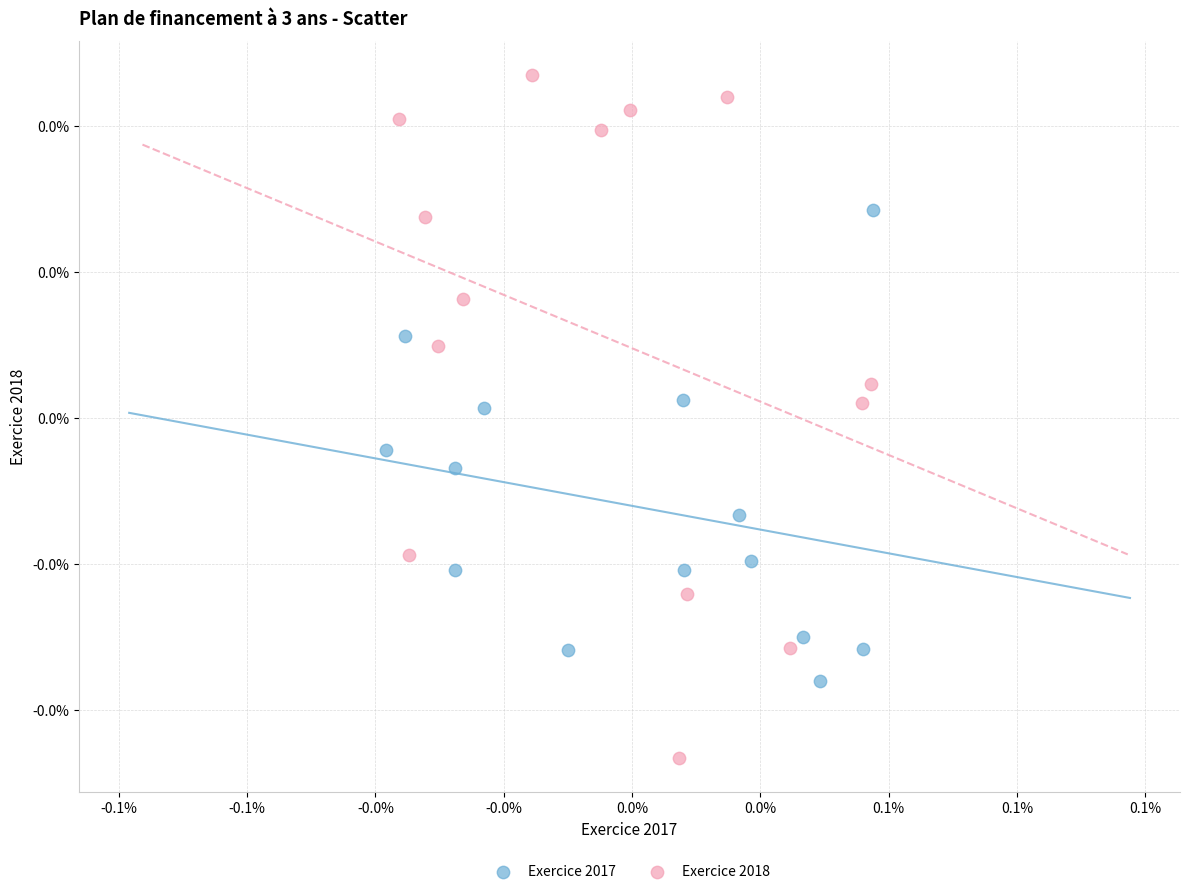

Which series contains the lowest Y value?

Exercice 2018